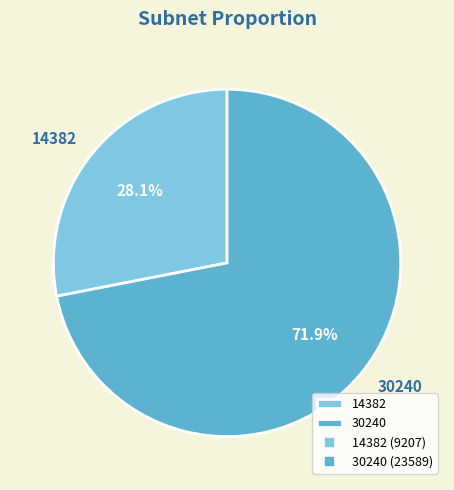

How many segments does this pie chart have?

2